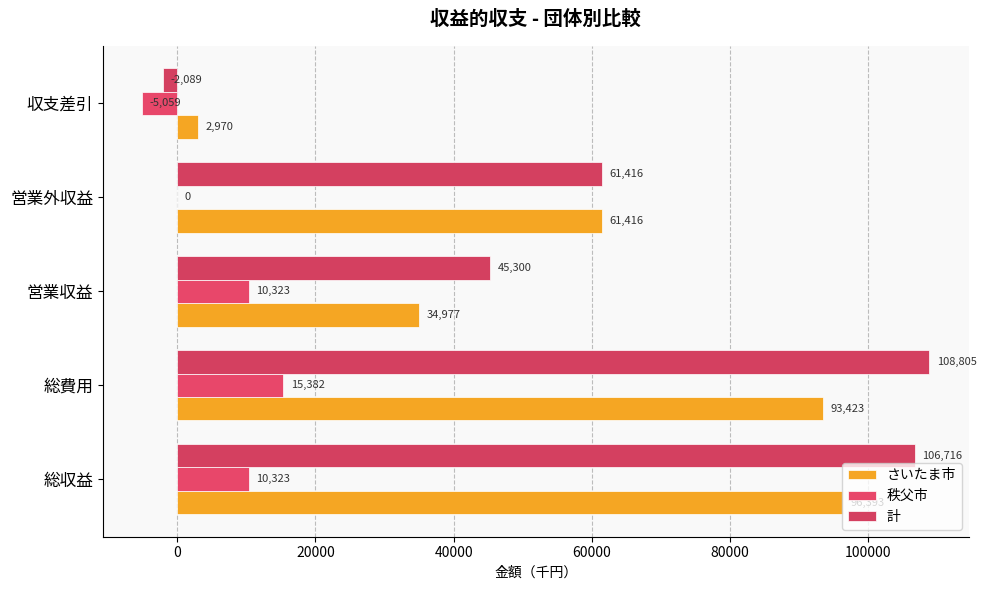

What is the maximum value for さいたま市?

96393